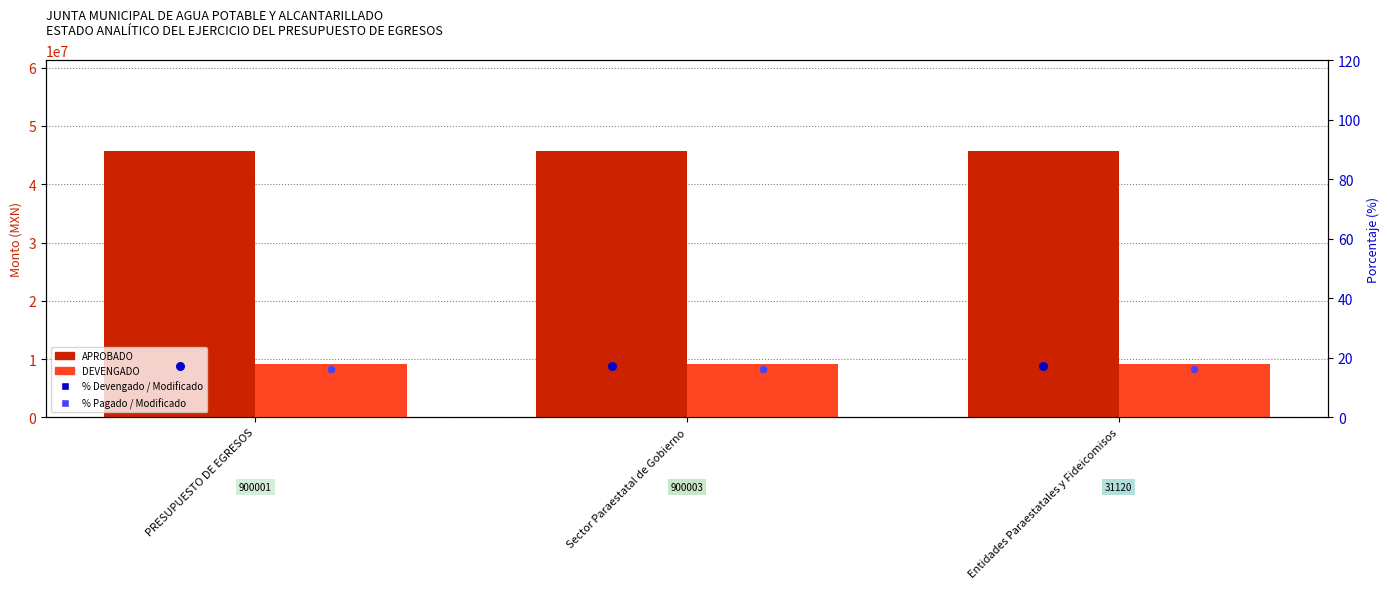

At which category is the sum across all series the highest?

PRESUPUESTO DE EGRESOS